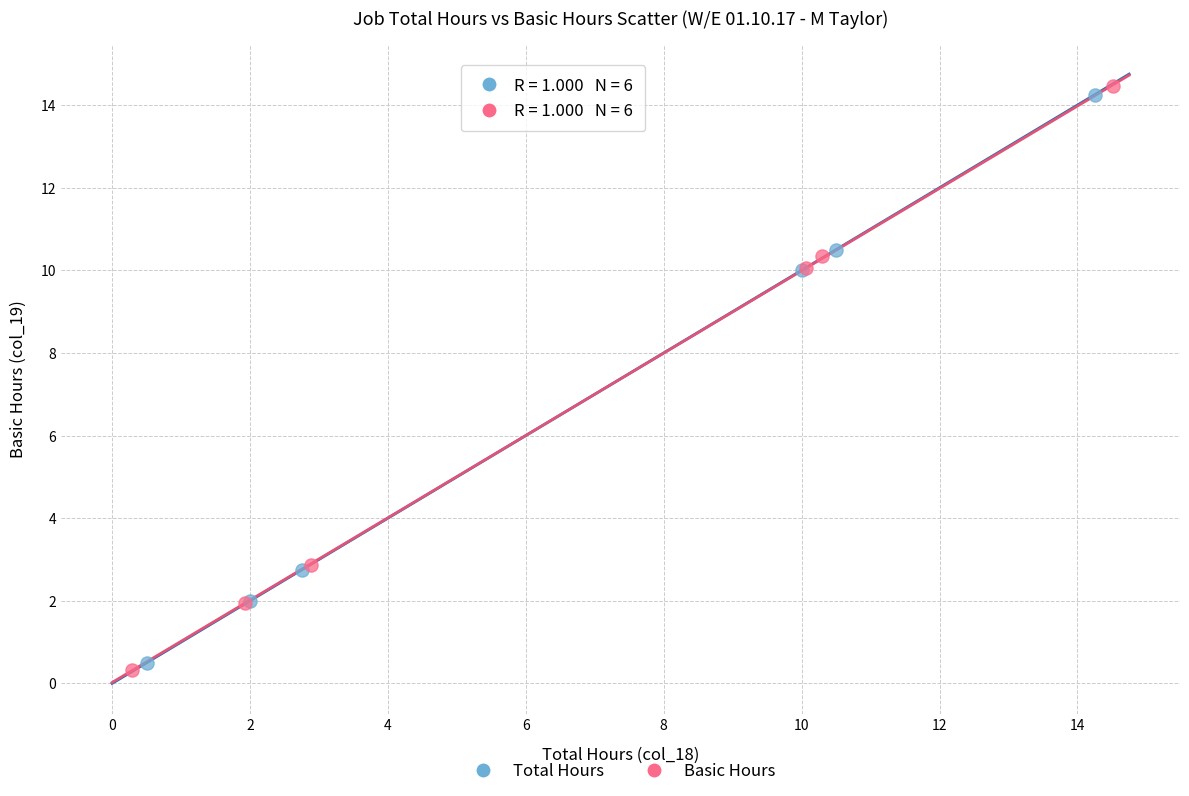

Which series has the largest Y range (max minus min)?

Basic Hours